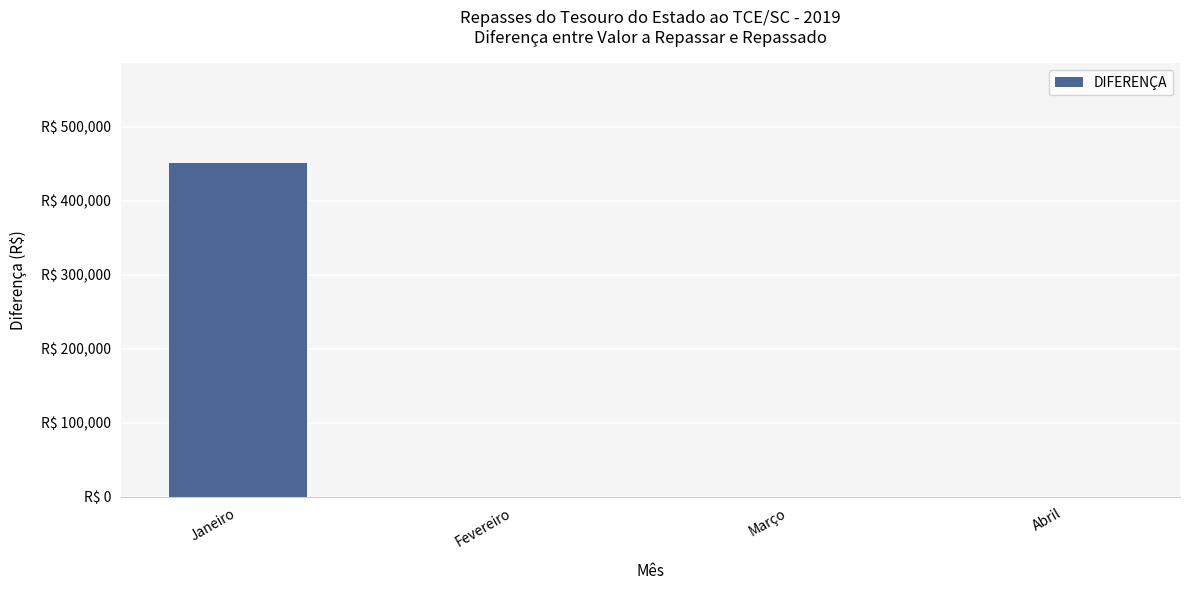

Are the bars horizontal?

No